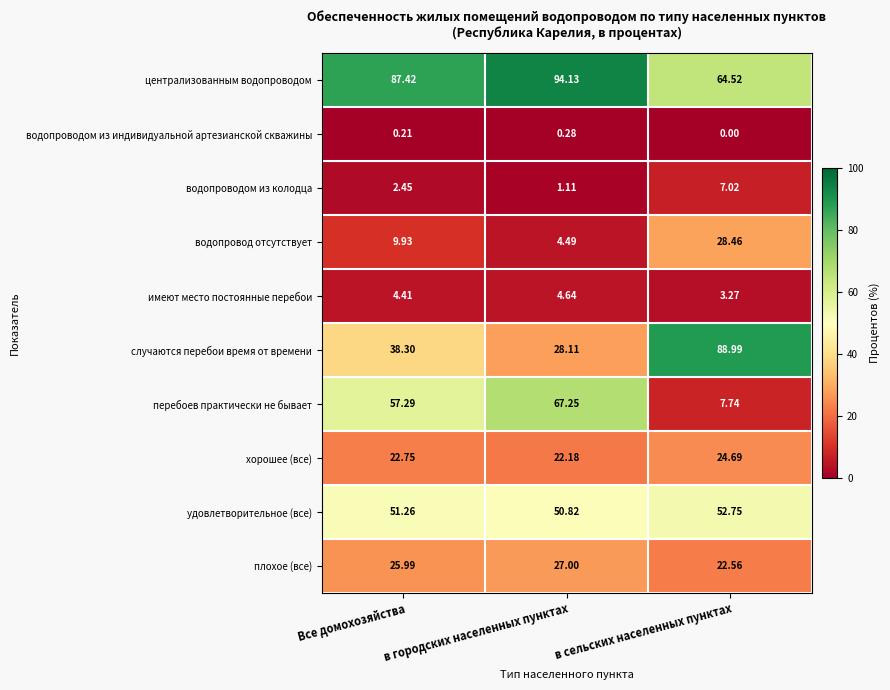

What is the greatest value displayed?

94.1